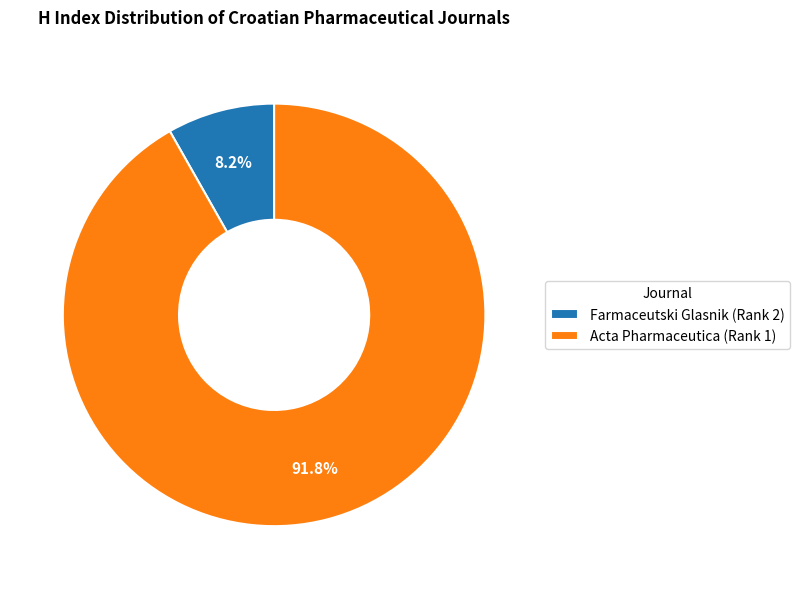

To the nearest percent, what is the combined percentage of Acta Pharmaceutica (Rank 1) and Farmaceutski Glasnik (Rank 2)?

100%